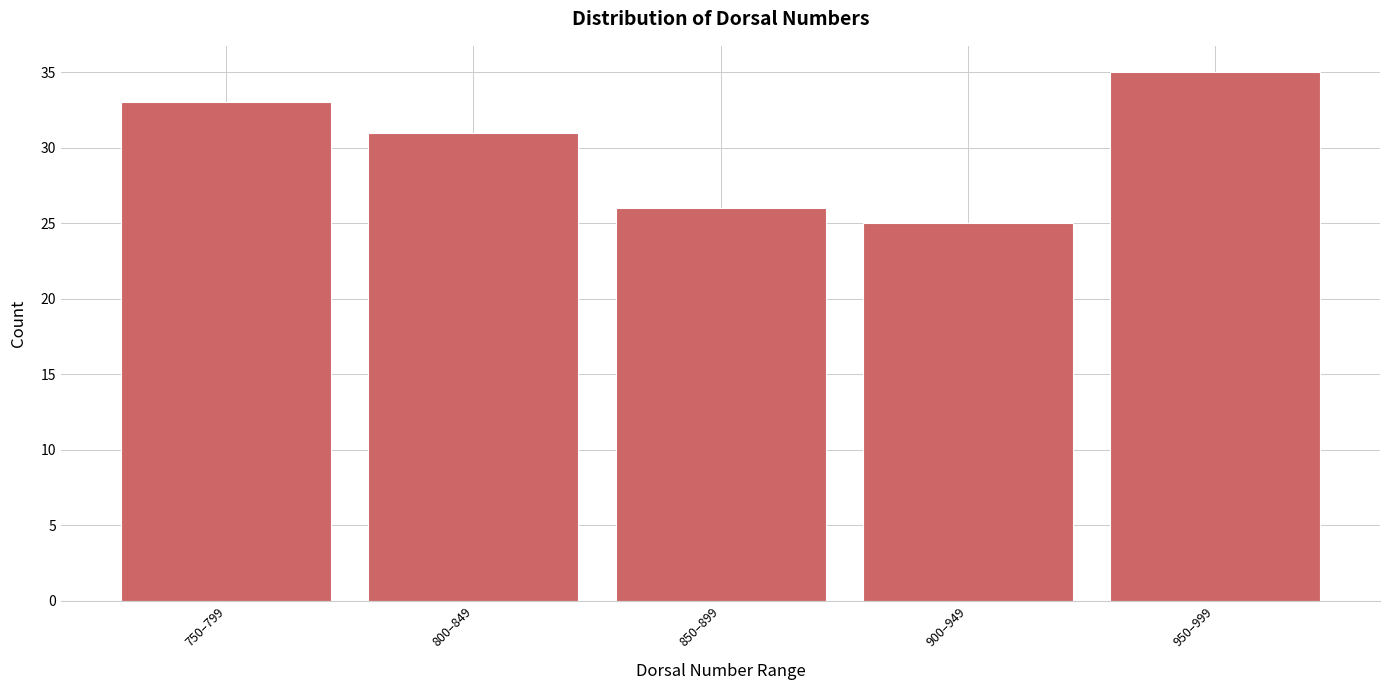

Reading left to right, transcribe all the data shown in this chart.

33	31	26	25	35